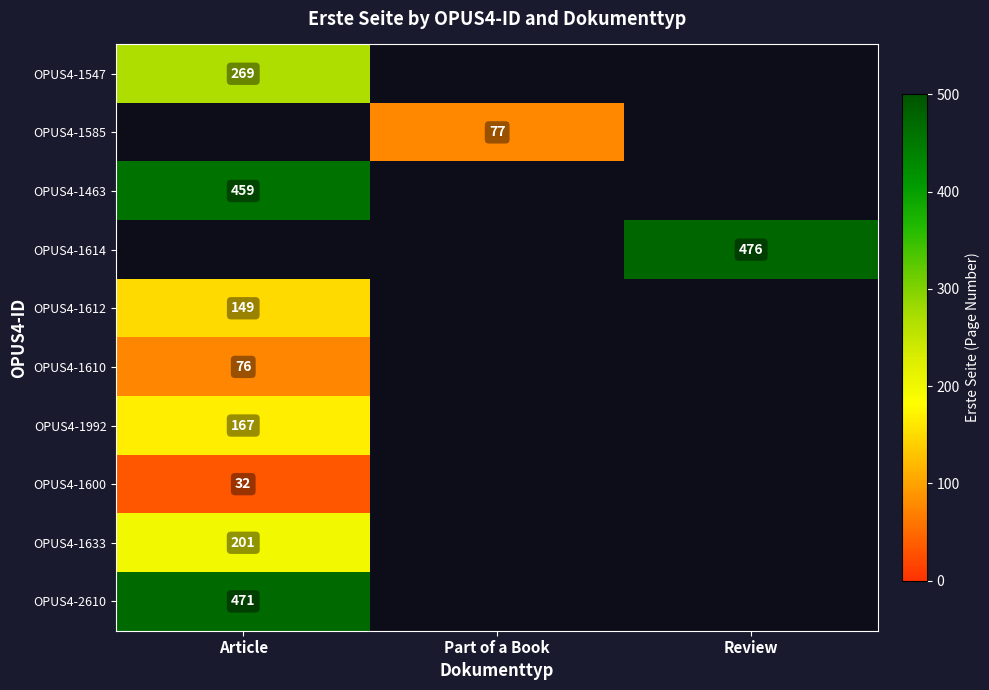

Is the value of OPUS4-1463 at Article greater than the value of OPUS4-1610 at Article?

Yes